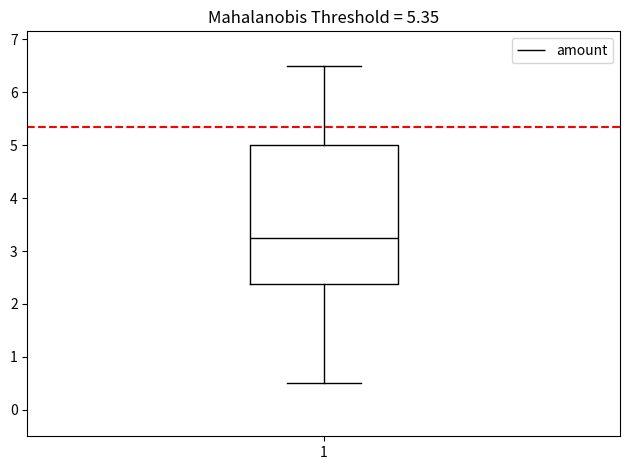

Transcribe this box plot: give where the median line is, the range the box spans, and where the two whiskers end, as read against the y-axis. The values are not printed on the chart, so give them approximately, as read against the axis.

median 3.3, box 2.4 to 5.0, whiskers 0.5 to 6.5